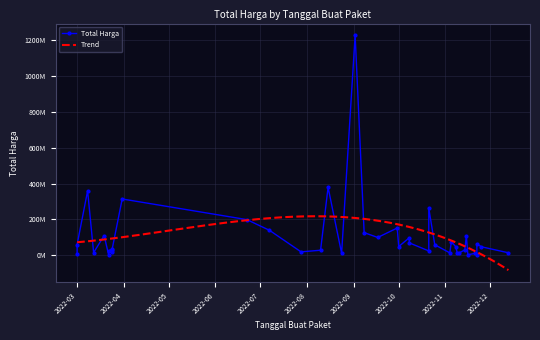

What is the average value?

109389879